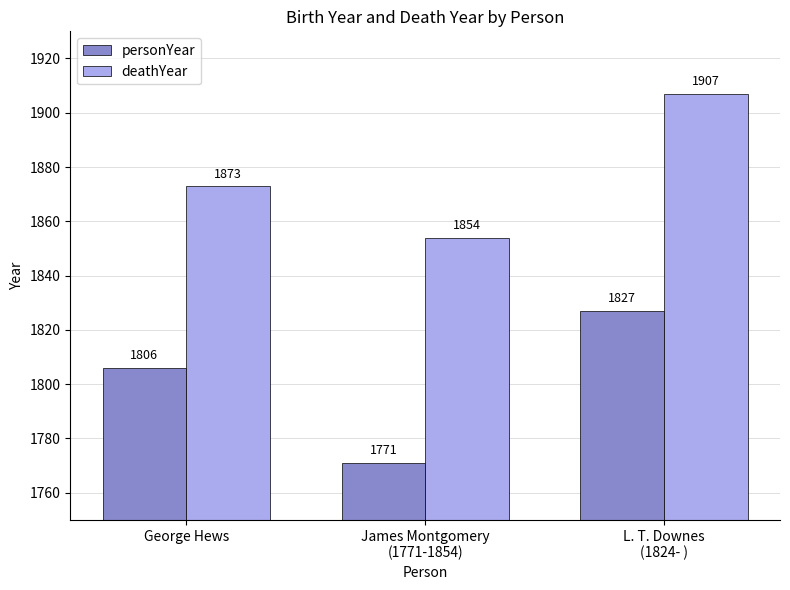

The personYear series shows 1806 at George Hews. True or false?

True